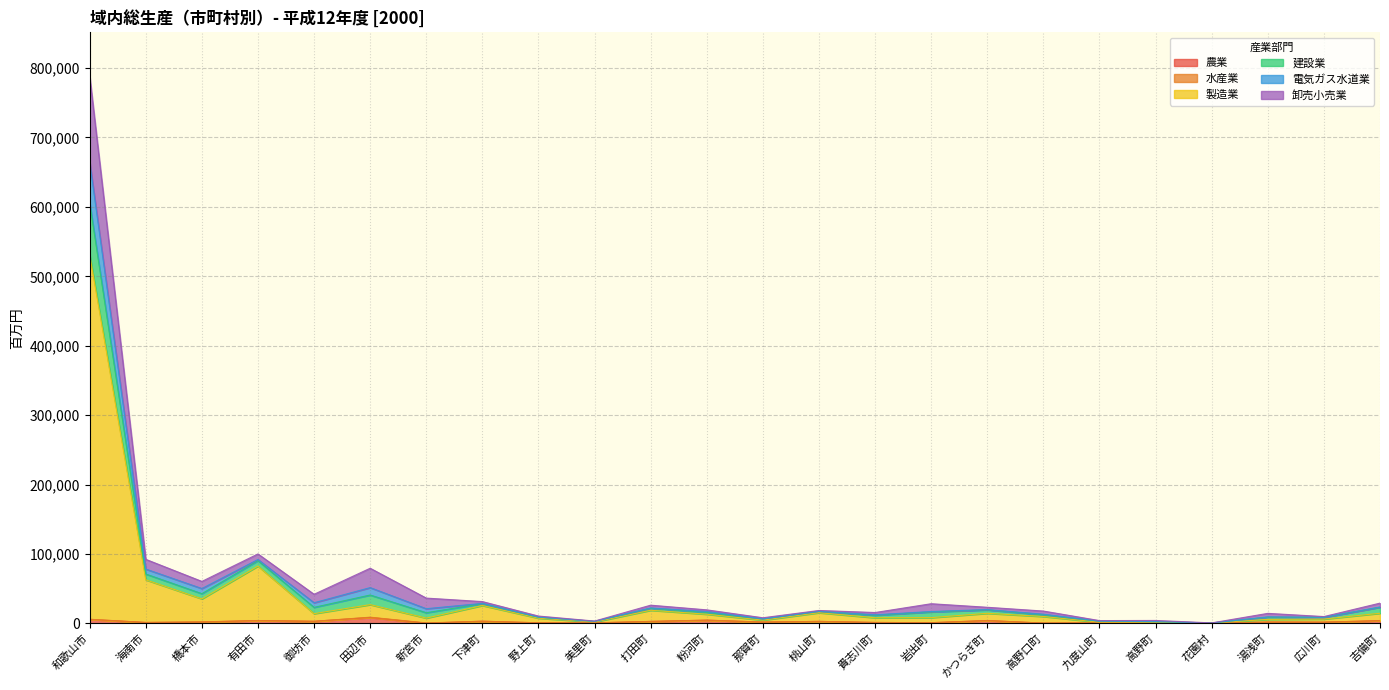

At which label is 農業 closest to 4244?

有田市